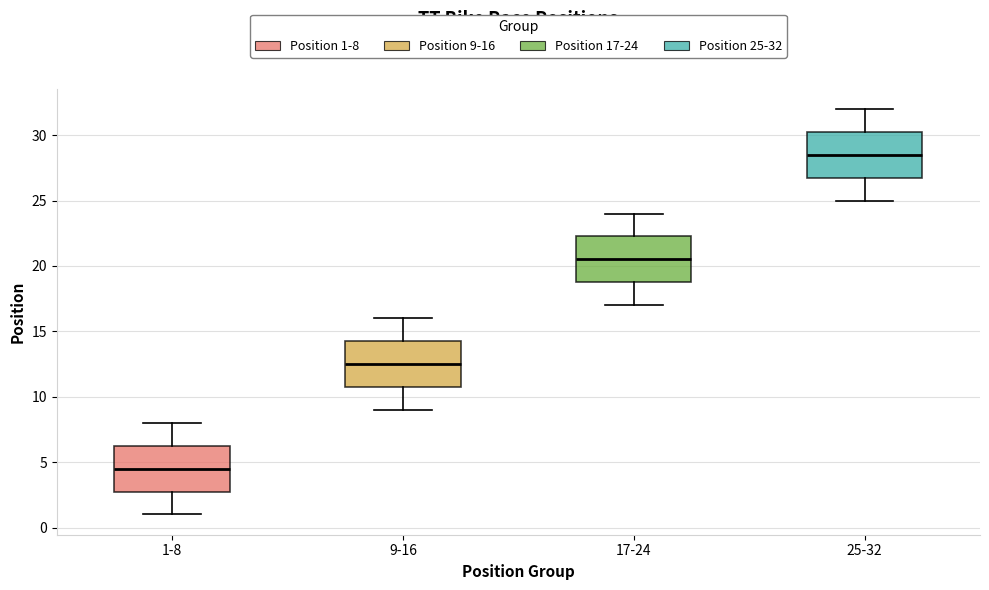

Where does the upper whisker of the box for 9-16 end on the y-axis? The values are not printed on the chart, so give them approximately, as read against the axis.

16.0